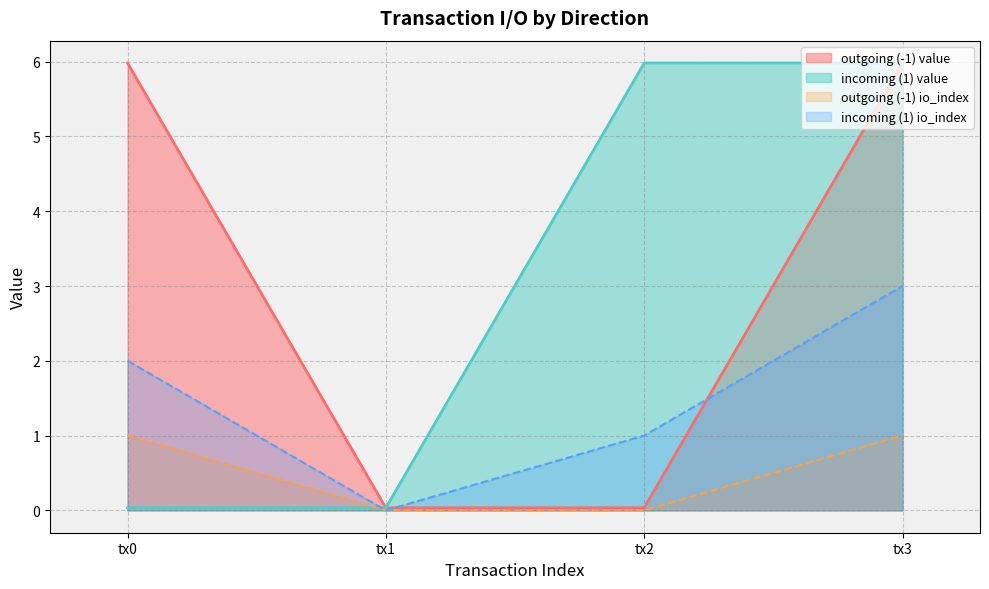

Between 1 and -1, which is larger?

-1